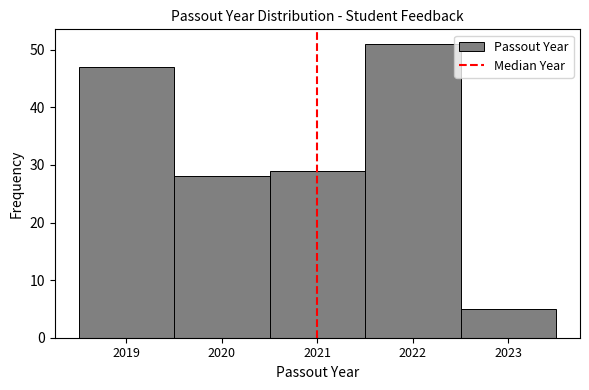

Reading left to right, transcribe this chart: for each bar, give the range it covers on the x-axis and its height. The values are not printed on the chart, so give them approximately, as read against the axis.

2018.5 to 2019.5: 47
2019.5 to 2020.5: 28
2020.5 to 2021.5: 29
2021.5 to 2022.5: 51
2022.5 to 2023.5: 5